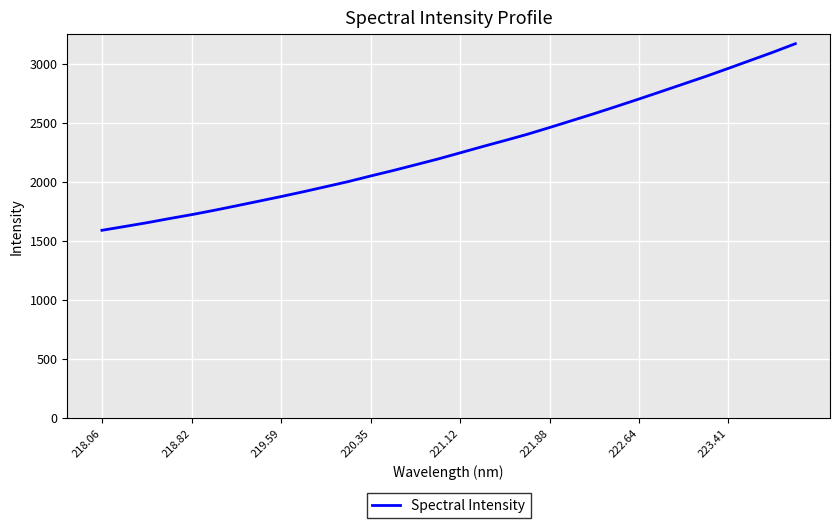

What is the greatest value displayed?

3169.2